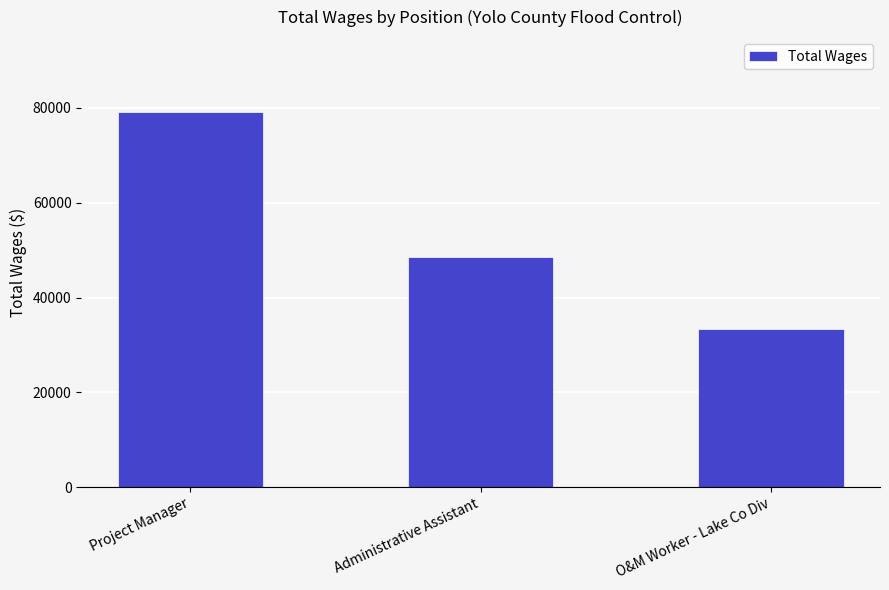

Rank the categories by value from lowest to highest.

O&M Worker - Lake Co Div, Administrative Assistant, Project Manager